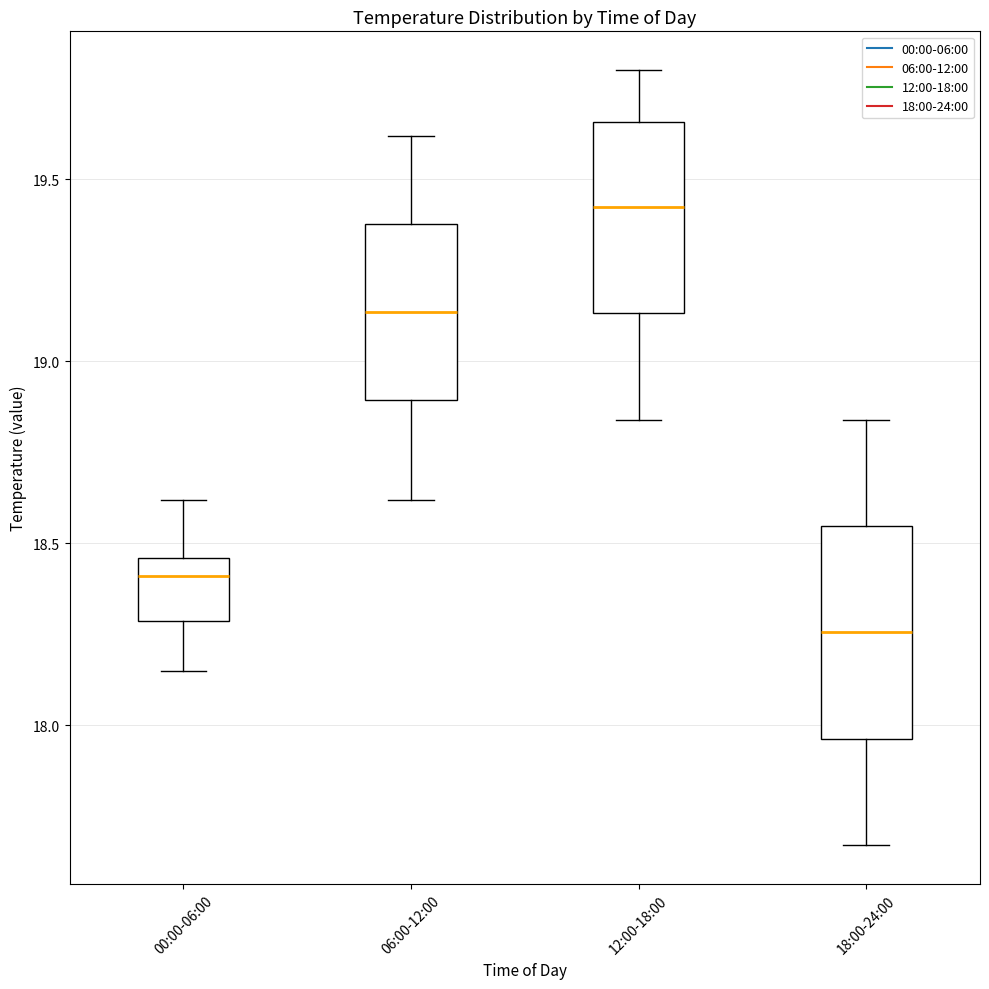

Reading left to right, read every box against the y-axis: the position of its median line, the range the box covers, and the ends of its whiskers. The values are not printed on the chart, so give them approximately, as read against the axis.

00:00-06:00: median 18.40, box 18.30 to 18.45, whiskers 18.15 to 18.60
06:00-12:00: median 19.15, box 18.90 to 19.40, whiskers 18.60 to 19.60
12:00-18:00: median 19.45, box 19.15 to 19.65, whiskers 18.85 to 19.80
18:00-24:00: median 18.25, box 17.95 to 18.55, whiskers 17.65 to 18.85